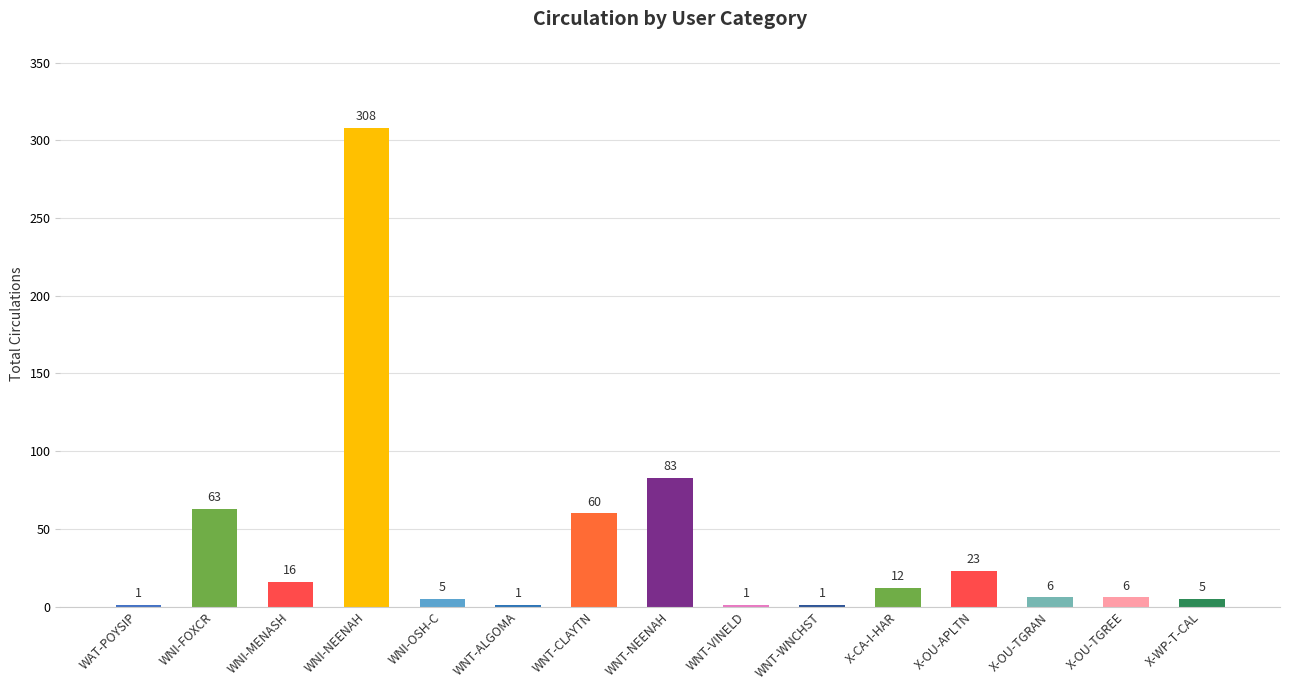

Between X-WP-T-CAL and WNT-NEENAH, which is larger?

WNT-NEENAH